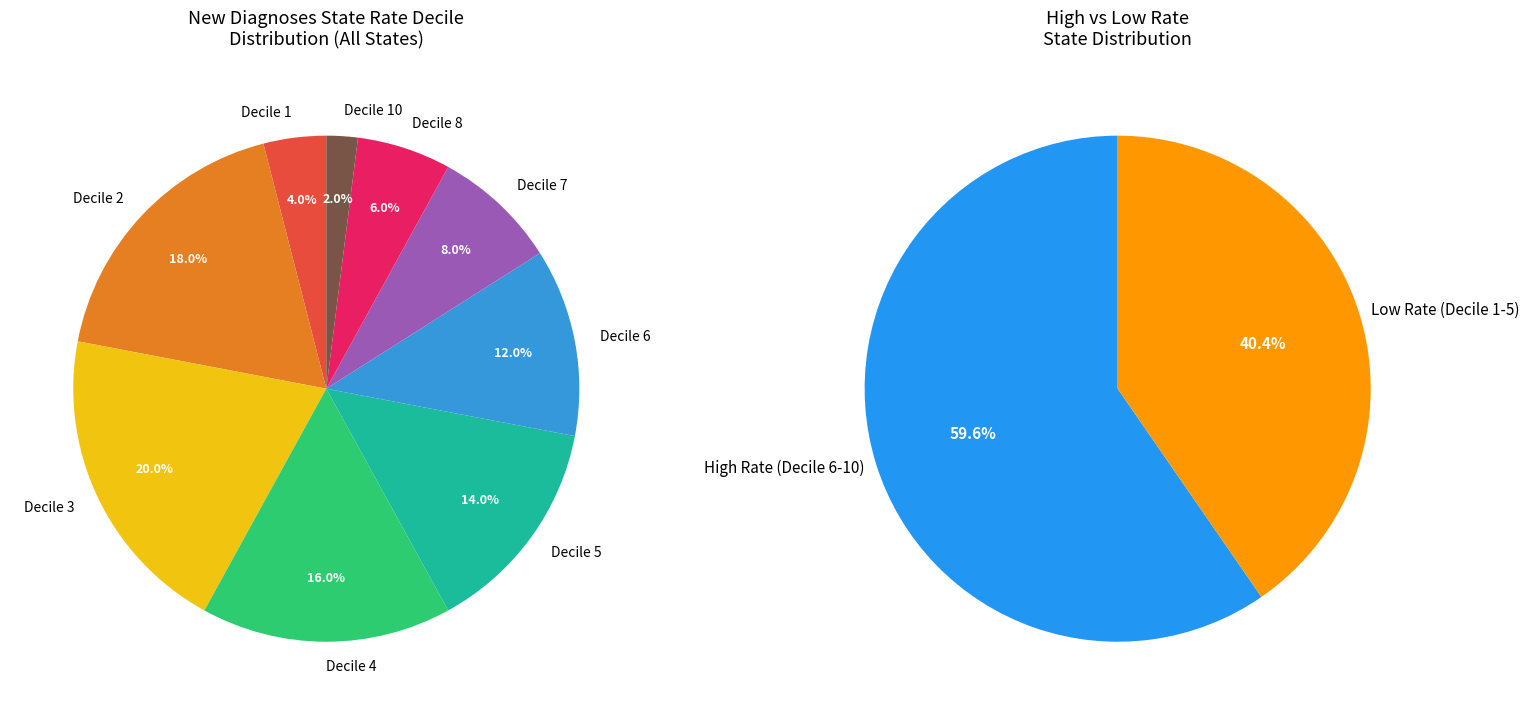

True or false: Decile 7 accounts for 8% of the total.

True